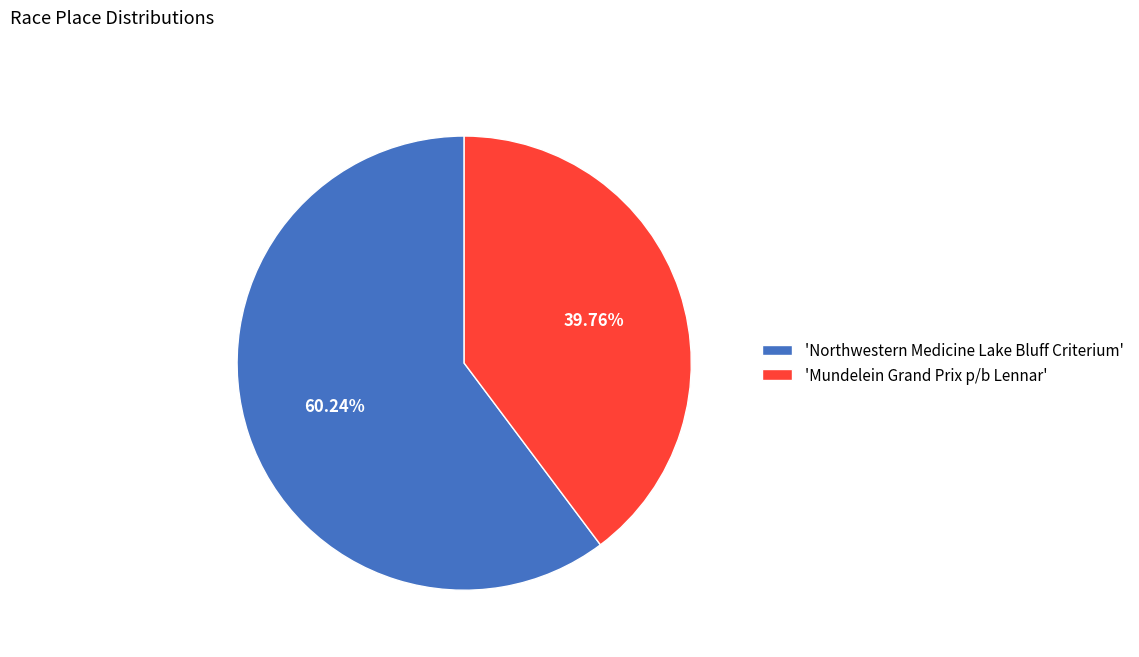

Rank the categories by value from highest to lowest.

'Northwestern Medicine Lake Bluff Criterium', 'Mundelein Grand Prix p/b Lennar'